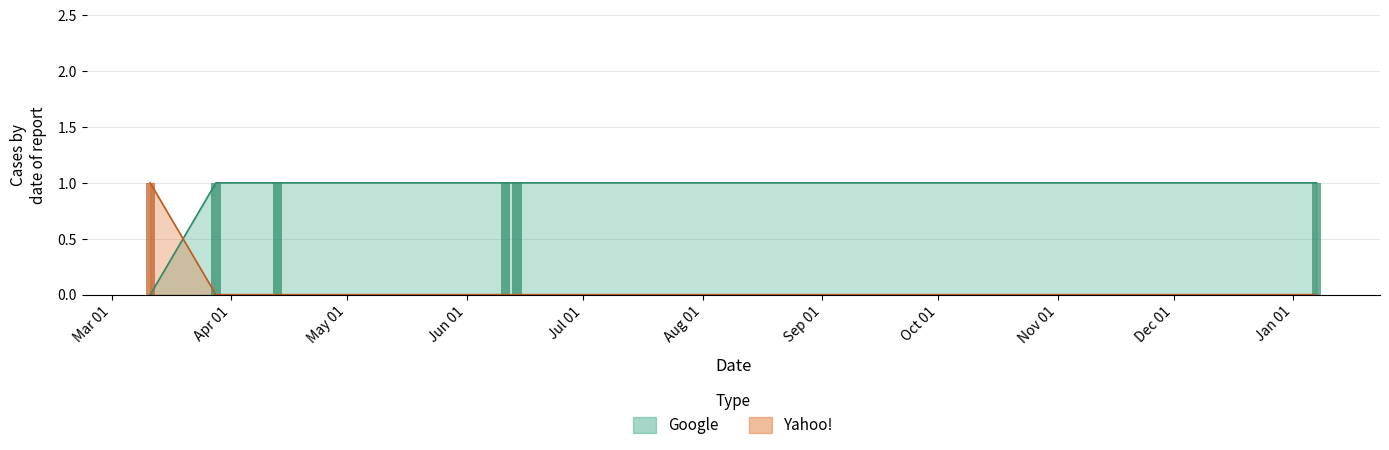

How many series are shown in this chart?

2